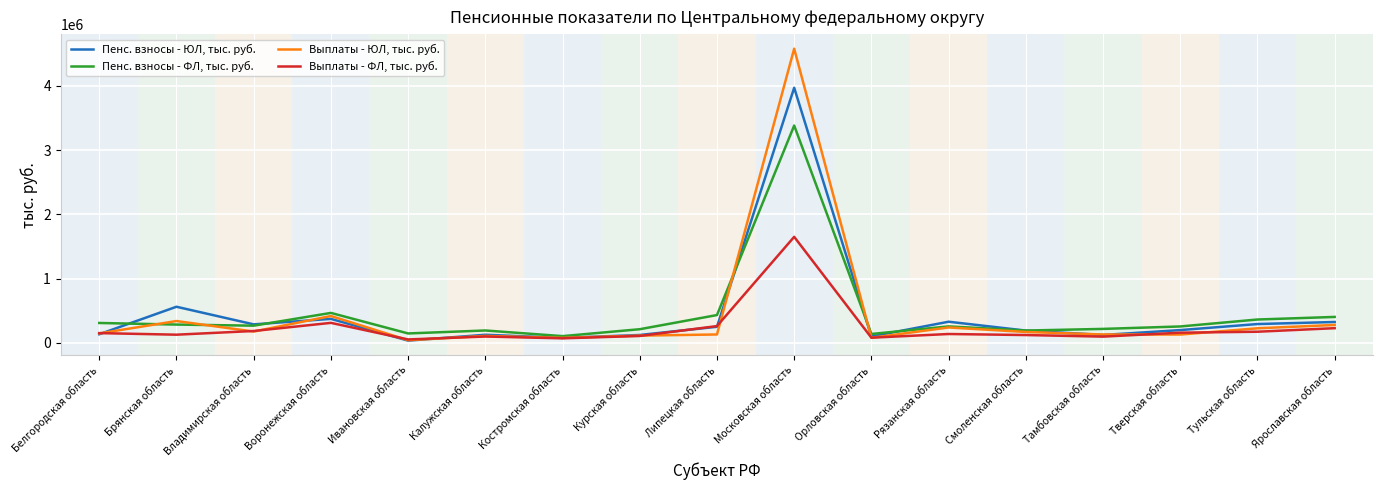

Which series has the largest range (max minus min)?

Выплаты - ЮЛ, тыс. руб.